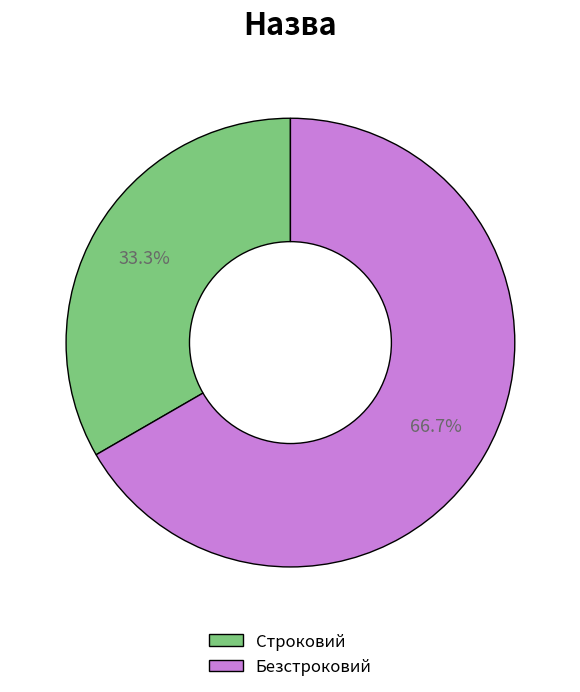

What percentage is the Безстроковий slice, to the nearest percent?

67%